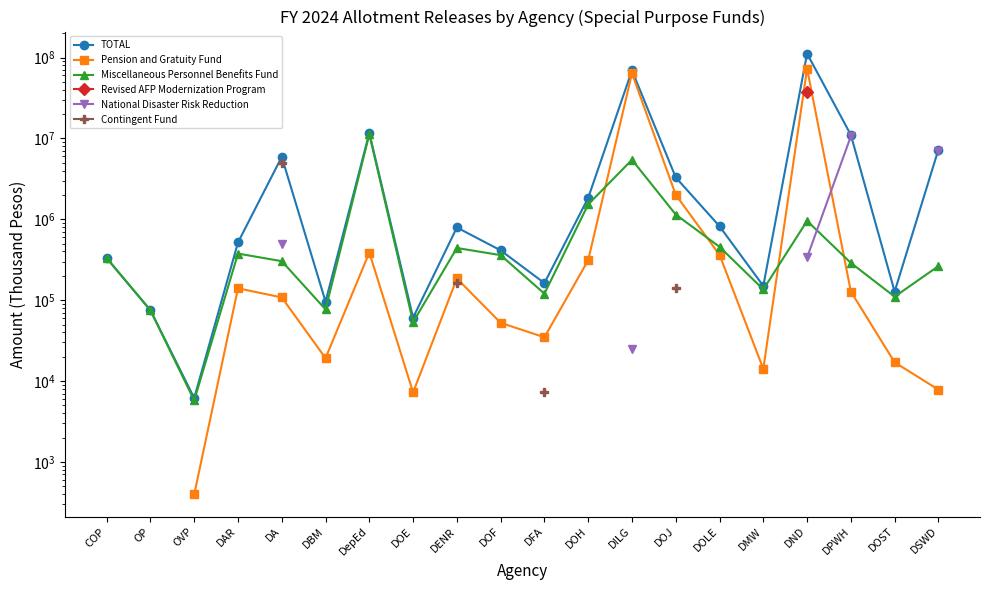

Where does the Contingent Fund series first go above 7360?

DA